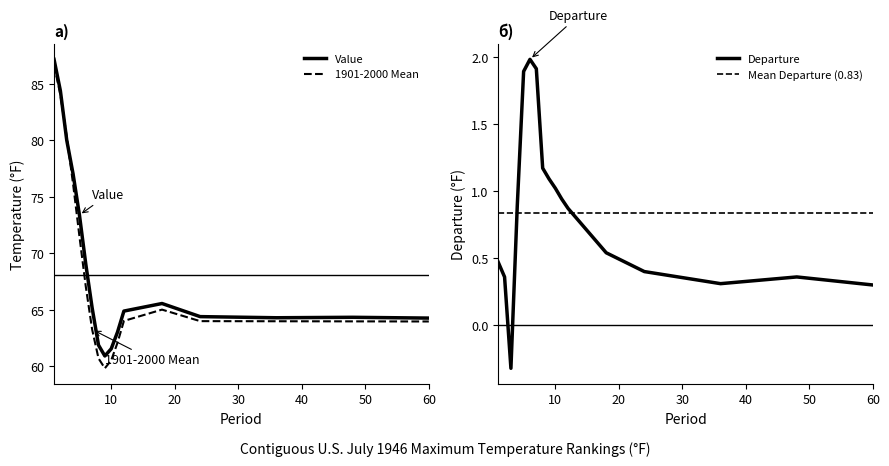

What is the approximate value of Departure at 4?

0.9